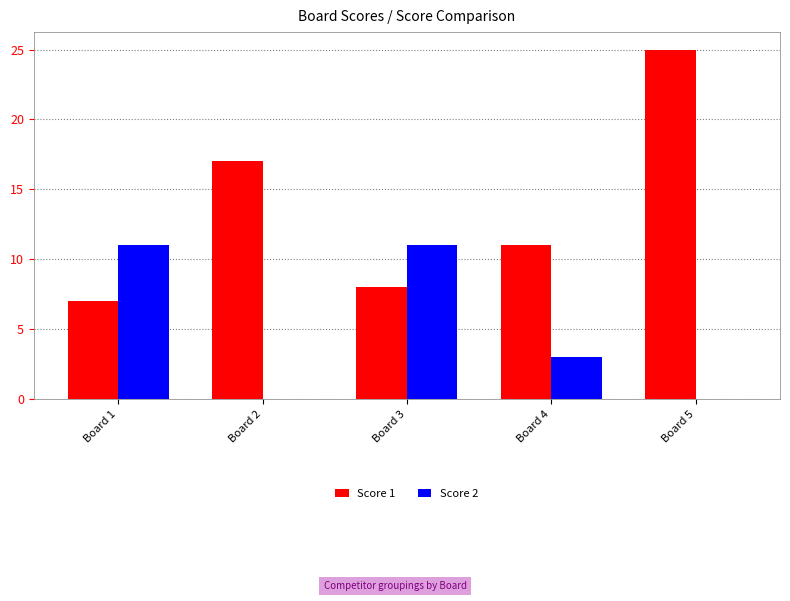

The Score 1 series shows 4 at Board 1. True or false?

False